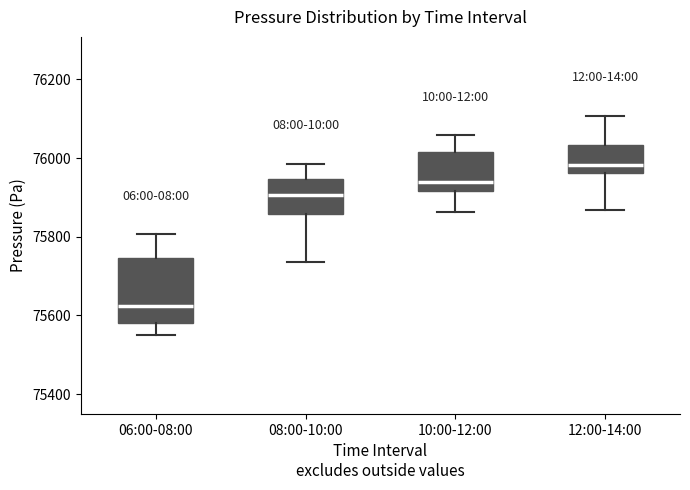

Reading left to right, transcribe this box plot: for each box, give where its median line is, the range the box spans, and where its two whiskers end, as read against the y-axis. The values are not printed on the chart, so give them approximately, as read against the axis.

06:00-08:00: median 75620, box 75580 to 75740, whiskers 75540 to 75800
08:00-10:00: median 75900, box 75860 to 75940, whiskers 75740 to 75980
10:00-12:00: median 75940, box 75920 to 76020, whiskers 75860 to 76060
12:00-14:00: median 75980, box 75960 to 76040, whiskers 75860 to 76100